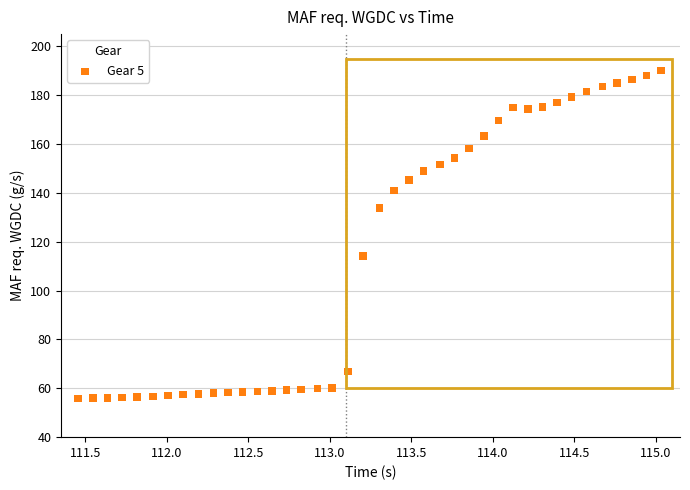

What Y value in the scatter plot is closest to 123?

114.1